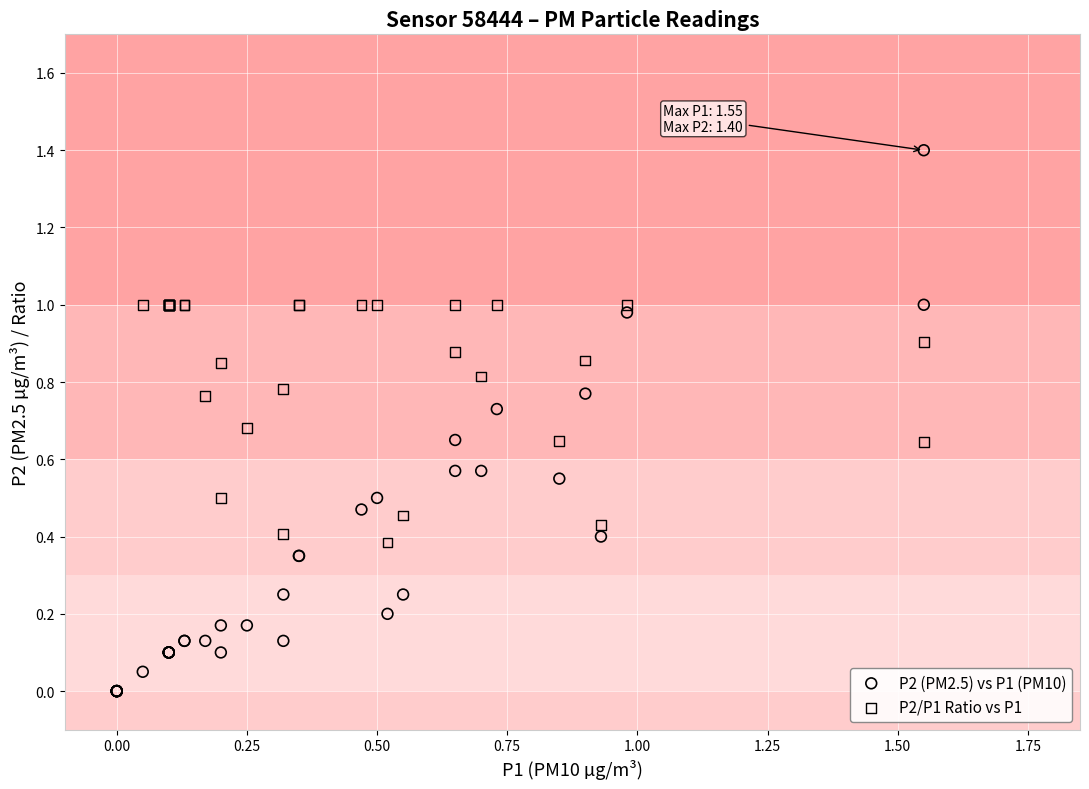

Which series has the largest Y range (max minus min)?

P2 (PM2.5) vs P1 (PM10)